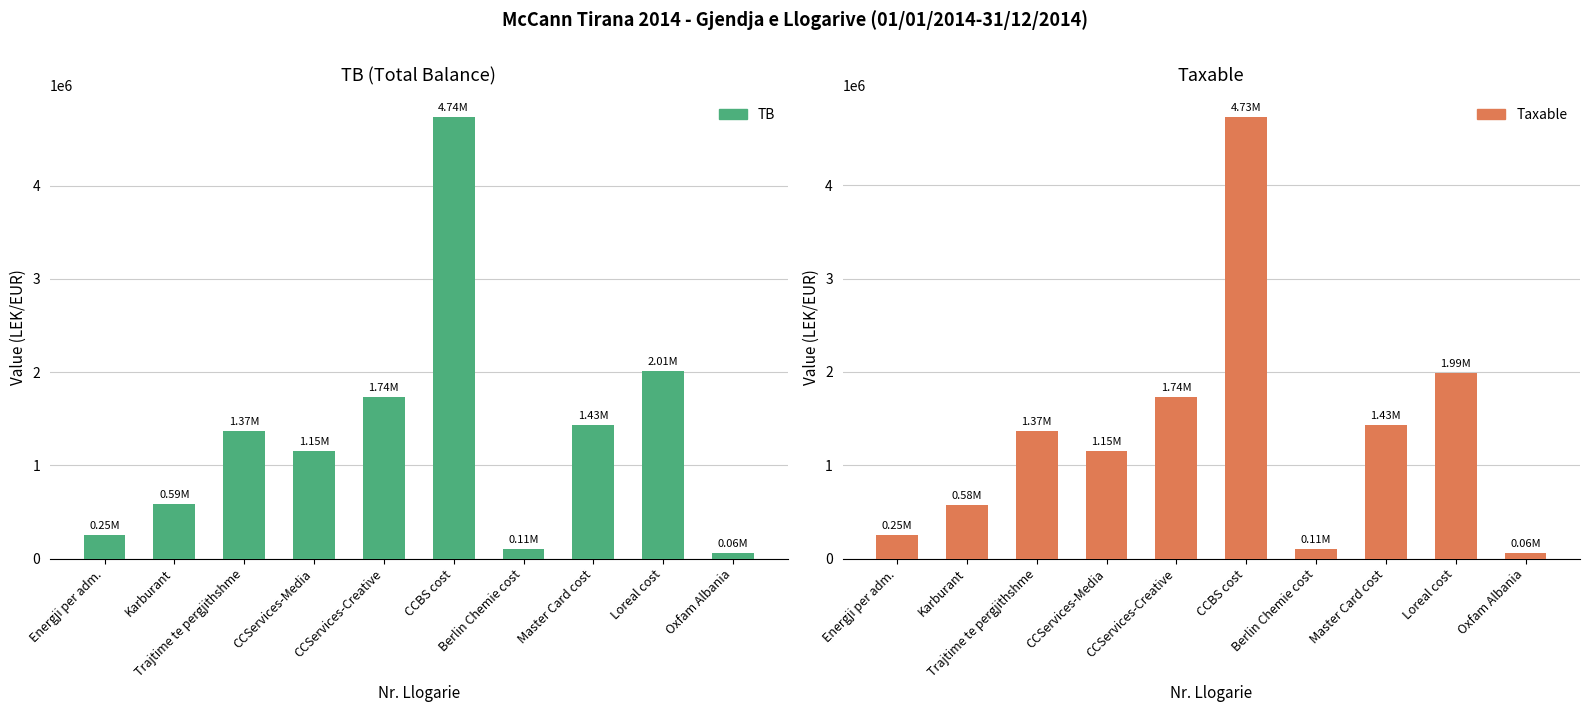

Reading left to right, what are all the values shown in this chart?

TB: Energji per adm.=250227.1	Karburant=588118.9	Trajtime te pergjithshme=1366068.5	CCServices-Media=1149043.7	CCServices-Creative=1735151.5	CCBS cost=4735066.9	Berlin Chemie cost=105900.0	Master Card cost=1434003.2	Loreal cost=2010362.2	Oxfam Albania=61813.2
Taxable: Energji per adm.=250227.1	Karburant=575296.9	Trajtime te pergjithshme=1366068.5	CCServices-Media=1149043.7	CCServices-Creative=1735151.5	CCBS cost=4731146.9	Berlin Chemie cost=105900.0	Master Card cost=1433753.2	Loreal cost=1991862.2	Oxfam Albania=61813.2